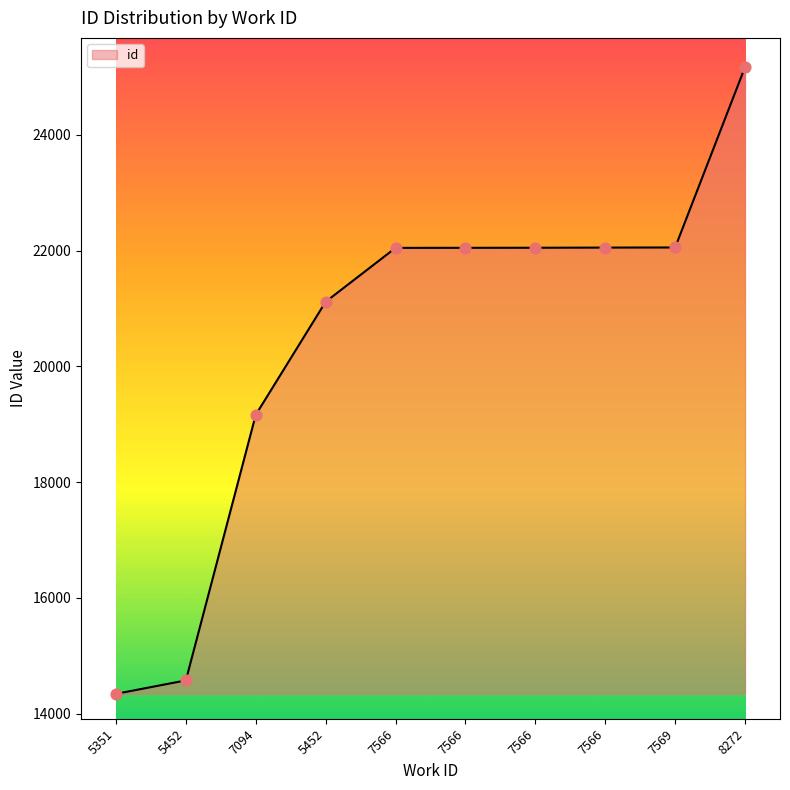

What is the change in value from 7566 to 7569?

+5